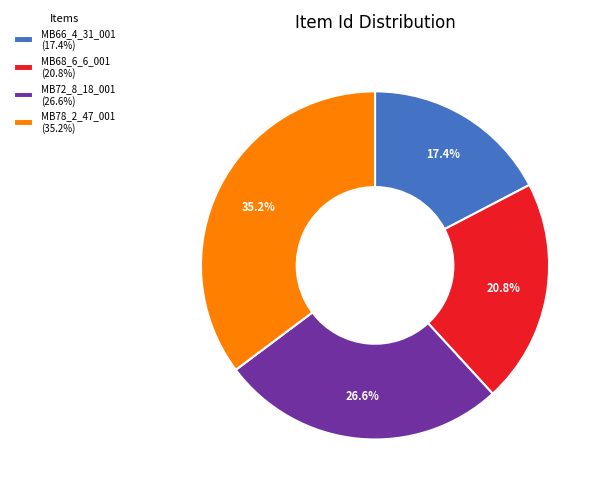

Rank the categories by value from lowest to highest.

MB66_4_31_001, MB68_6_6_001, MB72_8_18_001, MB78_2_47_001